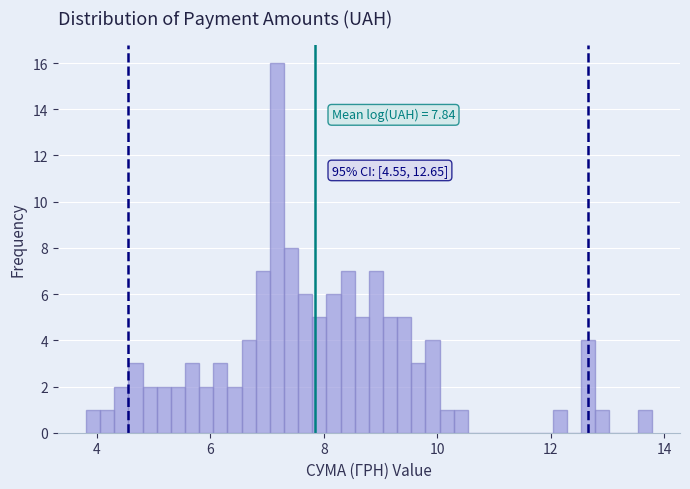

Read against the x-axis, roughly where is the centre of the tallest bar?

7.2